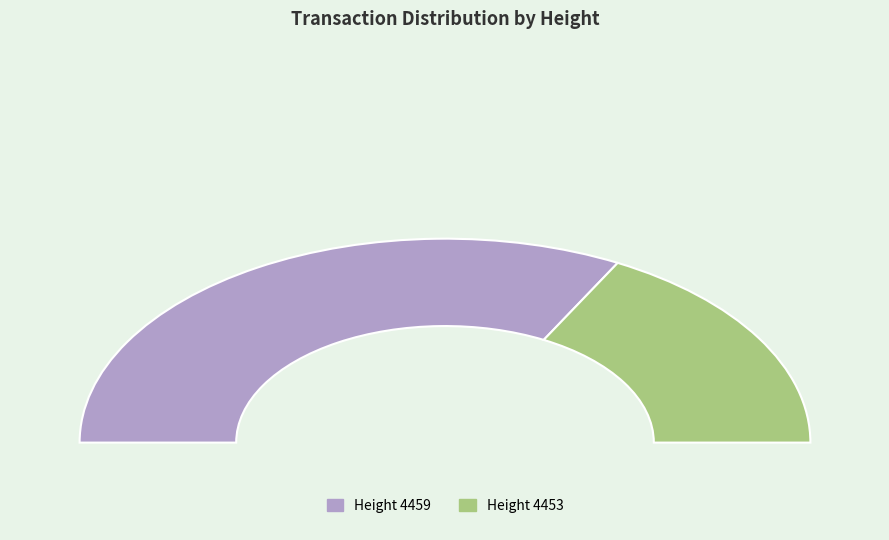

Count the number of slices in the pie.

2